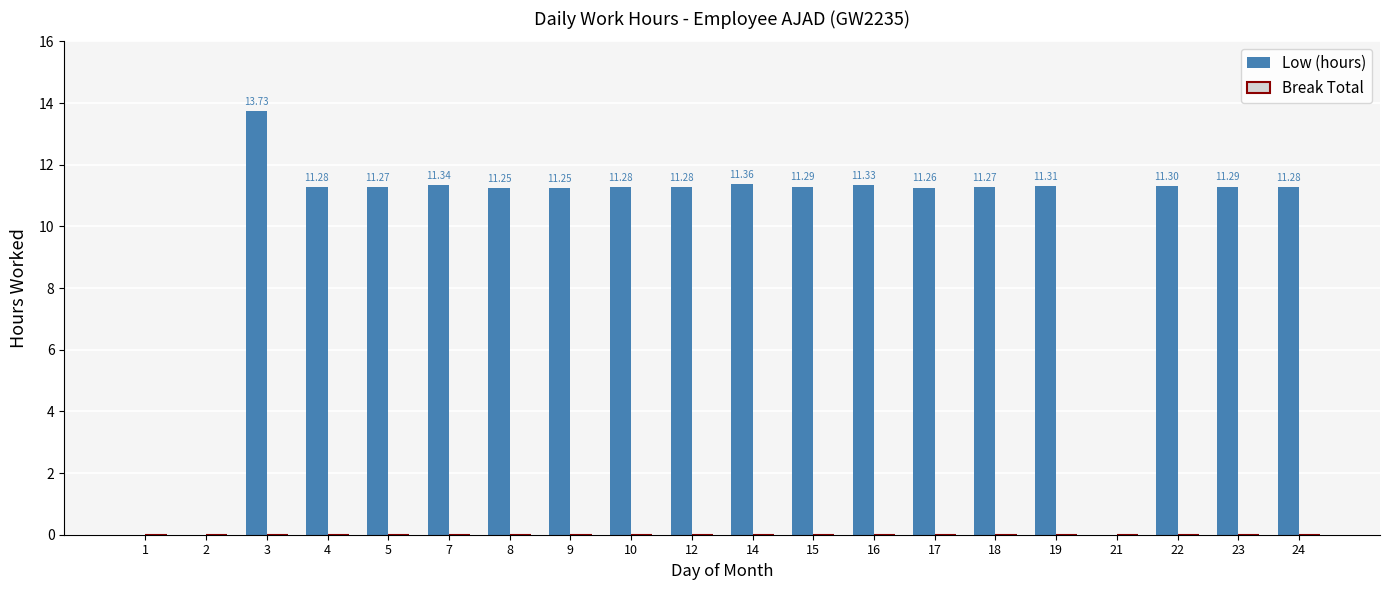

How many categories are shown in the chart?

20